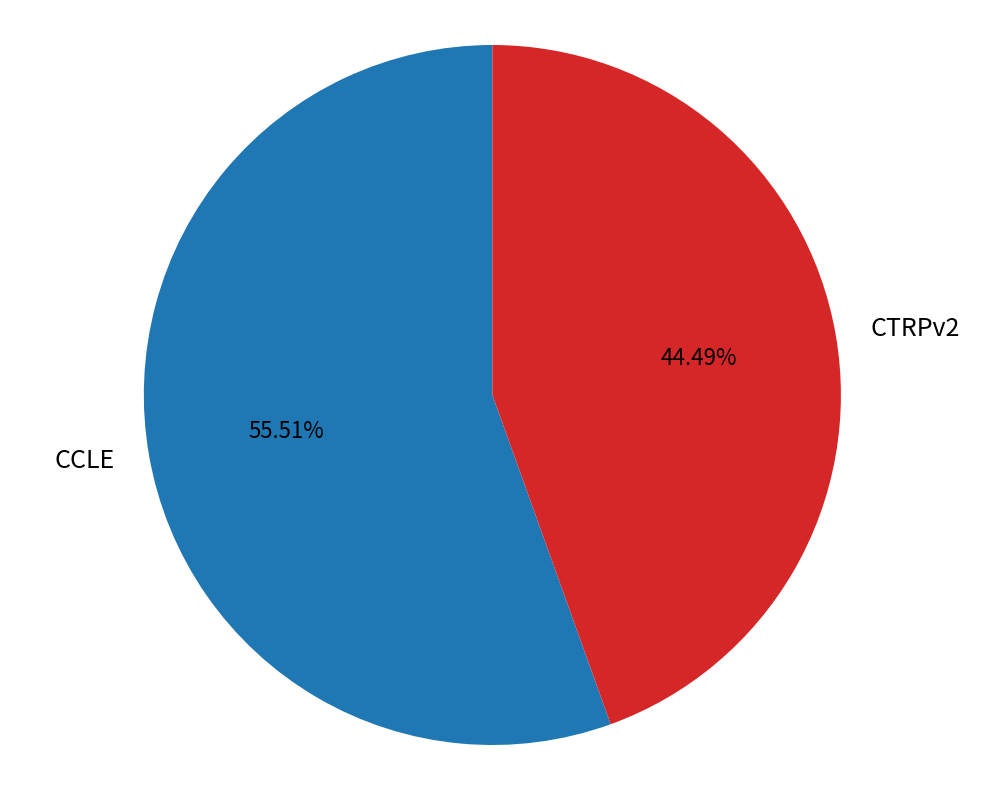

To the nearest percent, what portion does CTRPv2 represent?

44%